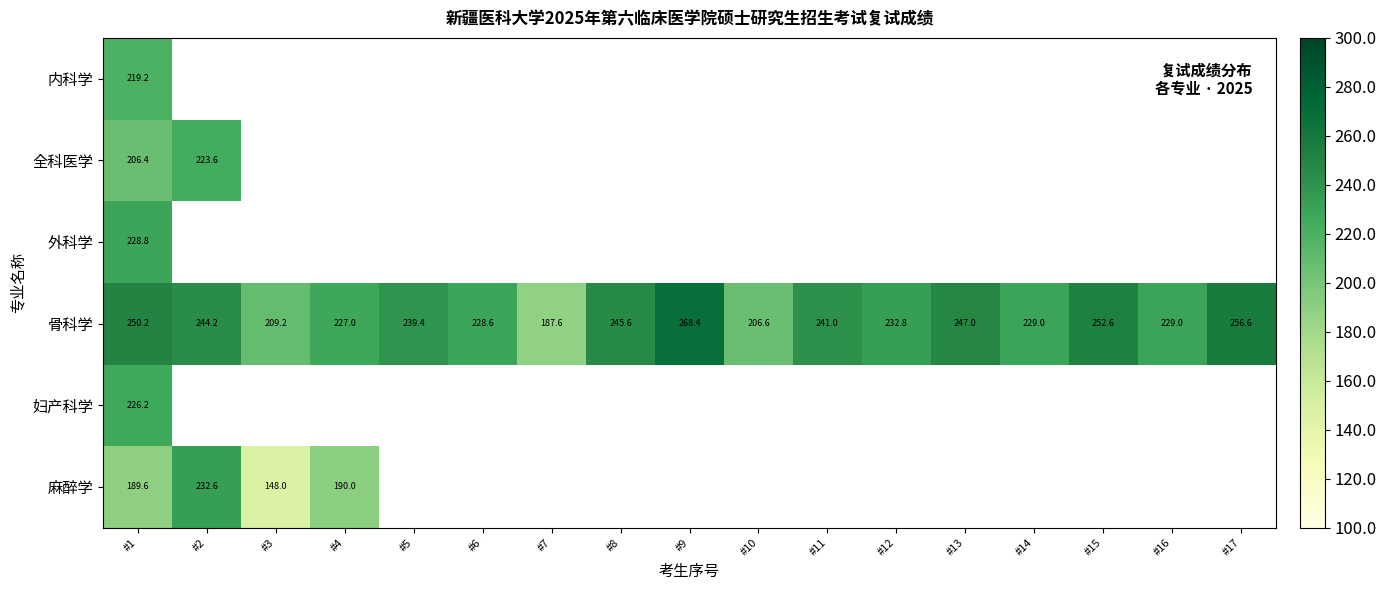

True or false: 骨科学 has a value of 404.2 at #16.

False